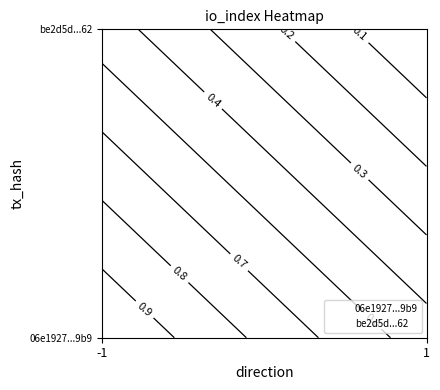

Between 1 and -1, which is larger?

1